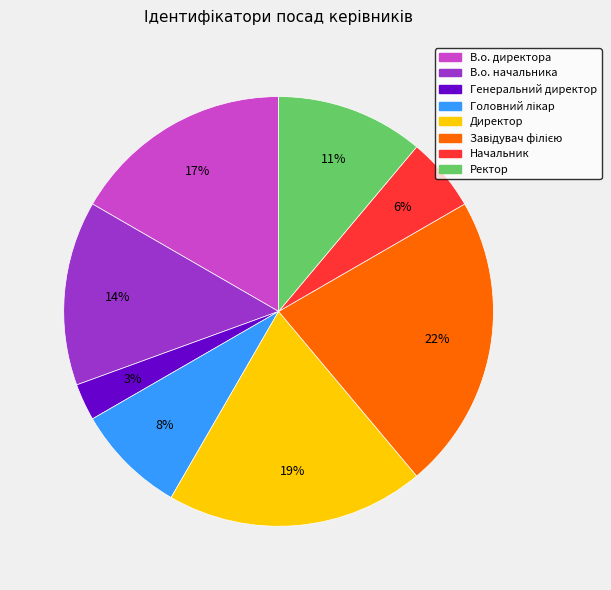

True or false: Ректор accounts for 11% of the total.

True